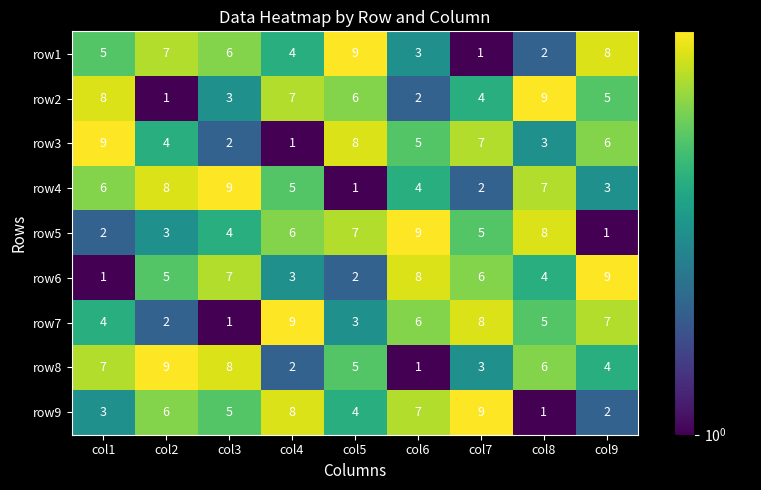

At col6, list the series in order from smallest to largest.

row8, row2, row1, row4, row3, row7, row9, row6, row5